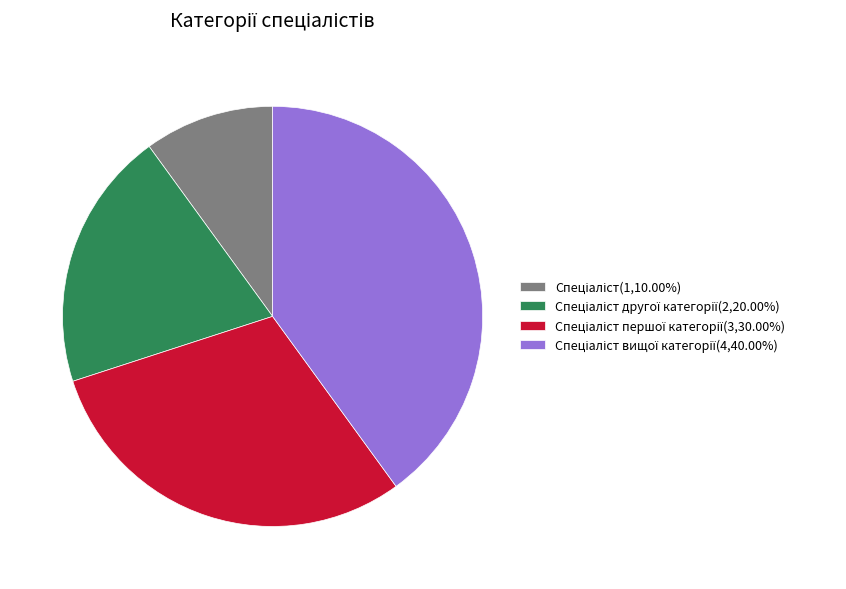

Does any single category account for the majority?

No